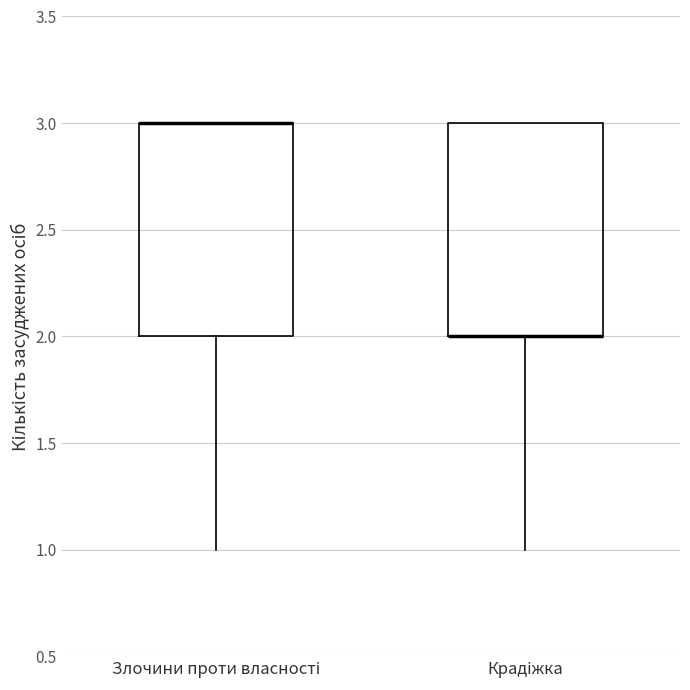

Reading left to right, transcribe this box plot: for each box, give where its median line is, the range the box spans, and where its two whiskers end, as read against the y-axis. The values are not printed on the chart, so give them approximately, as read against the axis.

Злочини проти власності: median 3 (drawn on the box's upper edge), box 2 to 3, whiskers 1 to 3
Крадіжка: median 2 (drawn on the box's lower edge), box 2 to 3, whiskers 1 to 3